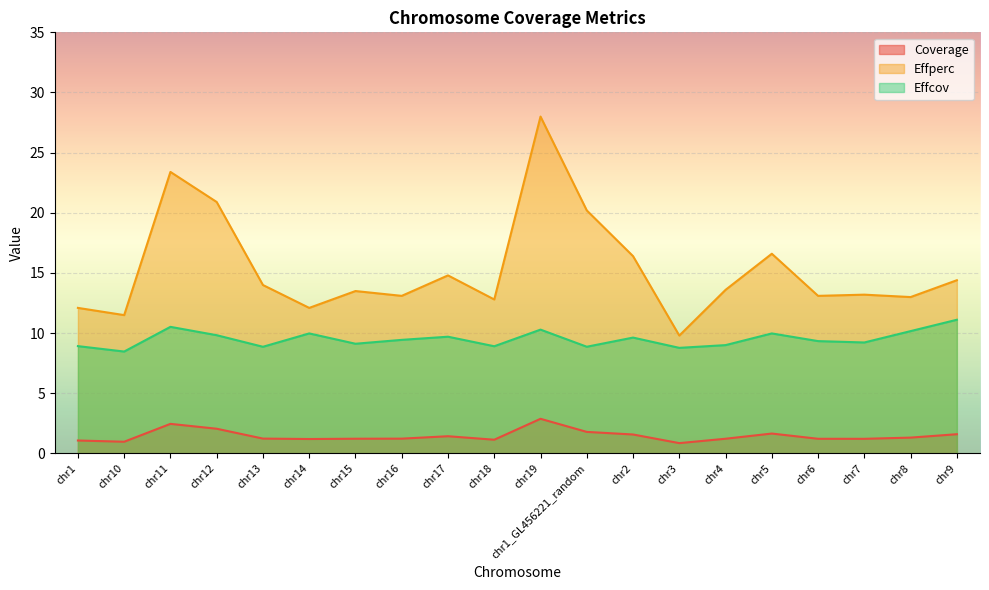

What is the value of the Effperc point at the 18th from the left?

13.2